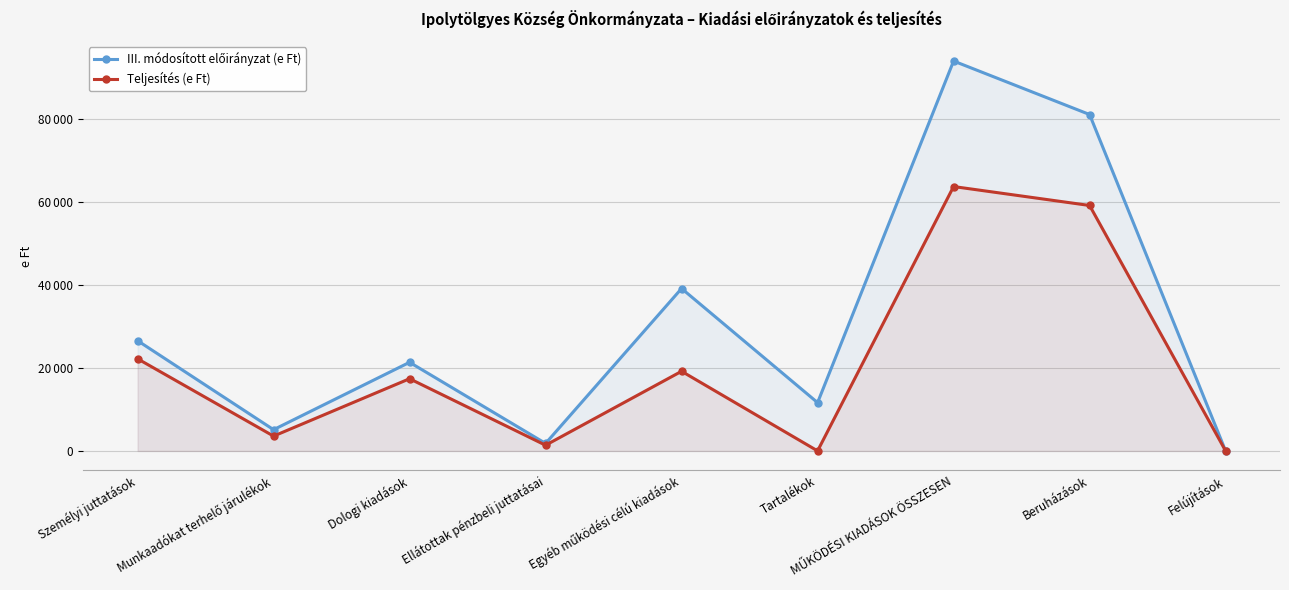

At which label is Teljesítés (e Ft) closest to 31879?

Személyi juttatások